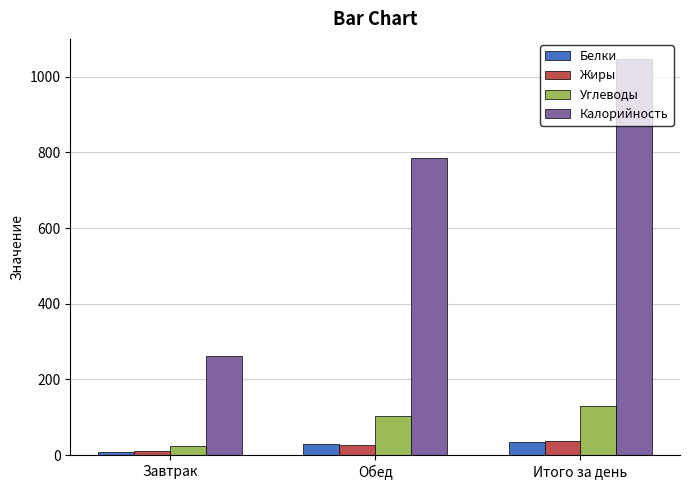

Which series has the largest range (max minus min)?

Калорийность